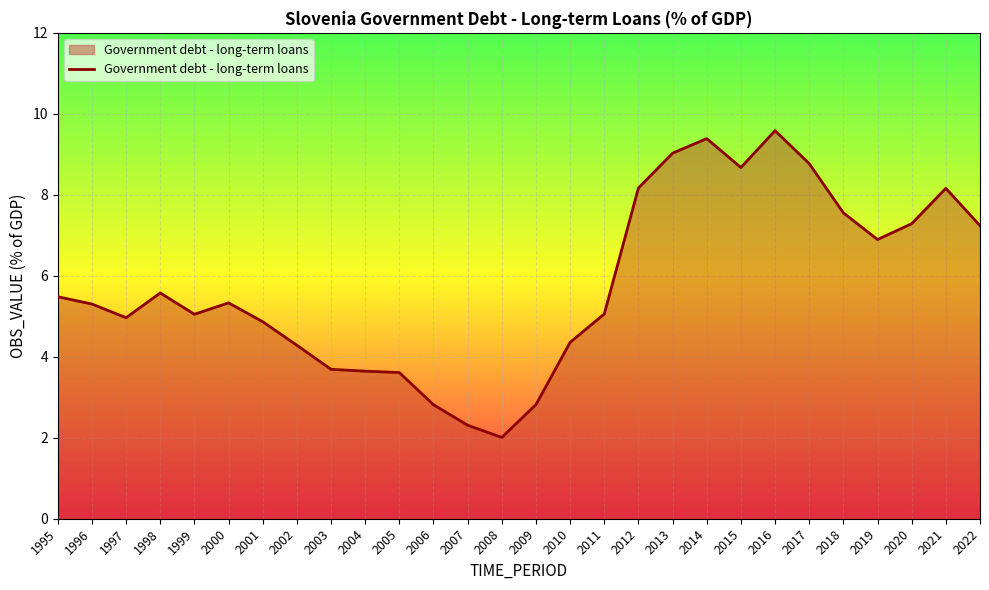

Which label corresponds to the smallest value in the chart?

2008